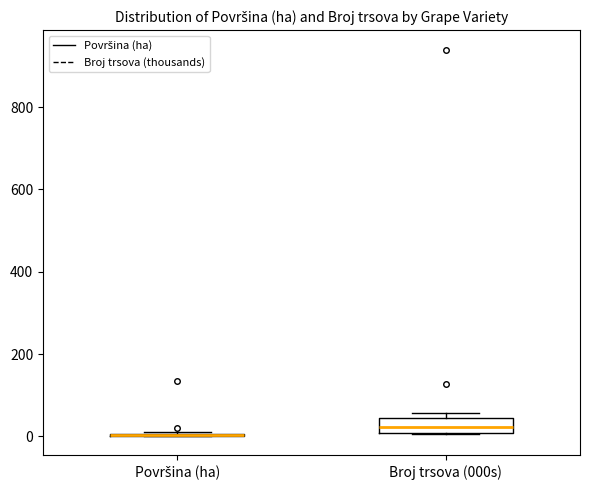

Reading left to right, read every box against the y-axis: the position of its median line, the range the box covers, and the ends of its whiskers. The values are not printed on the chart, so give them approximately, as read against the axis.

Površina (ha): box collapsed to a line at 0, whiskers 0 to 20
Broj trsova (000s): median 20, box 0 to 40, whiskers 0 to 60